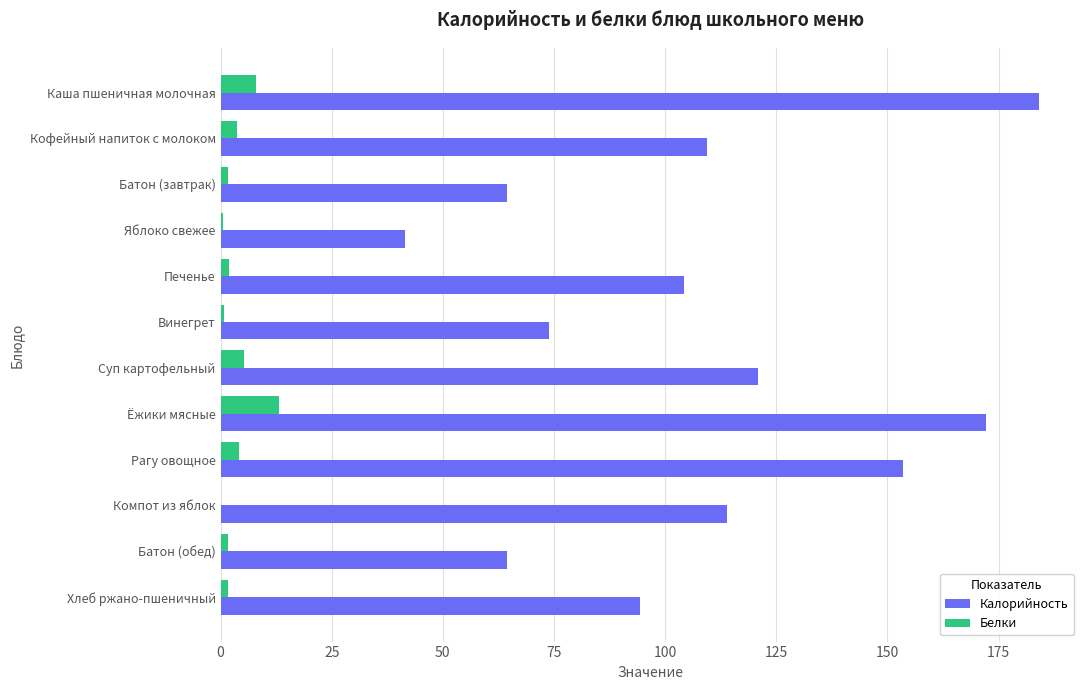

True or false: Калорийность has a value of 172.1 at Ёжики мясные.

True